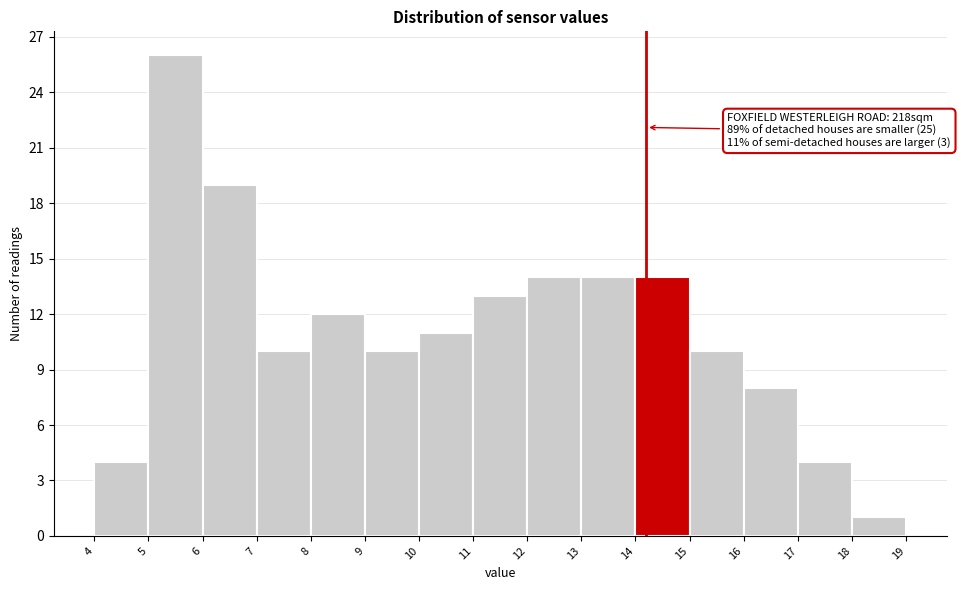

Over which range of the x-axis is the bar tallest?

5 to 6